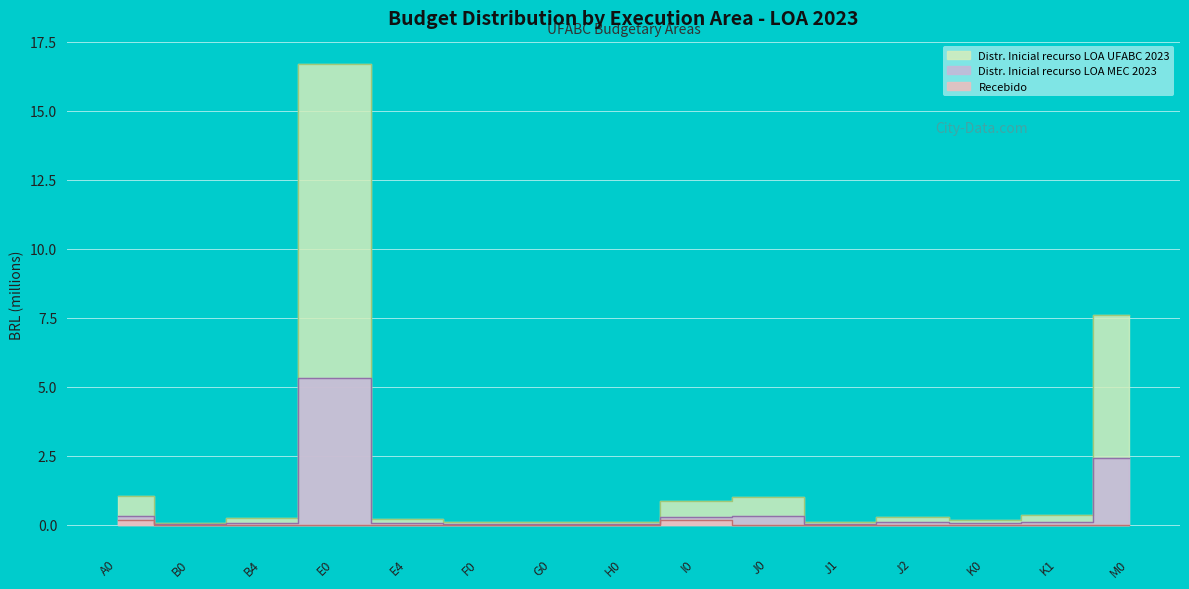

What is the difference between the maximum and minimum values in the Distr. Inicial recurso LOA UFABC 2023 series?

16.6